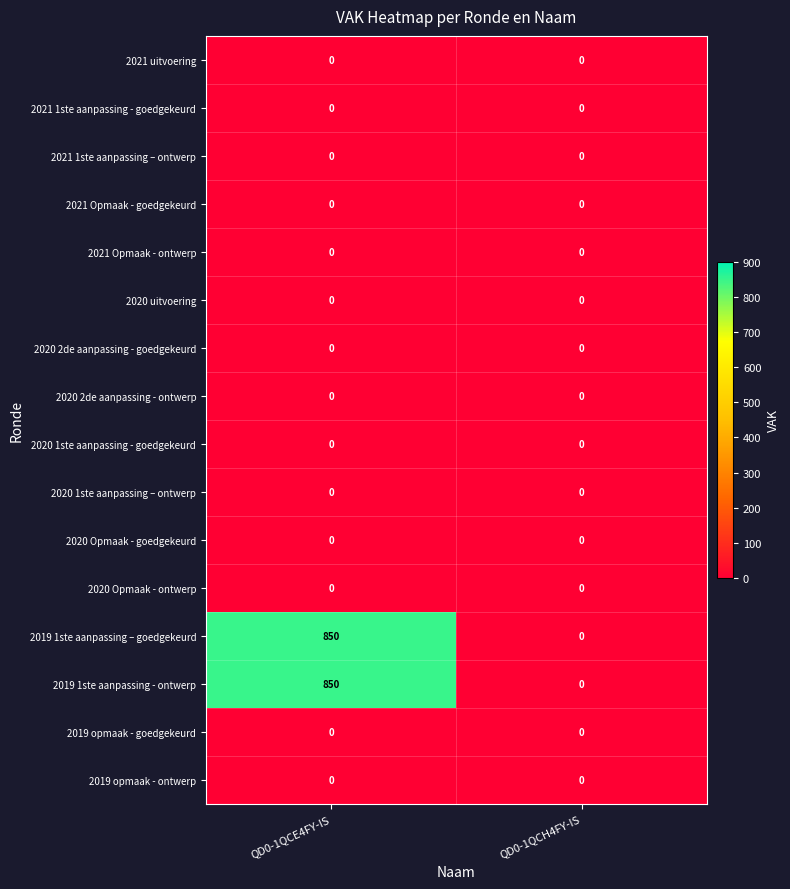

List the labels in order of 2019 1ste aanpassing – goedgekeurd value, largest first.

QD0-1QCE4FY-IS, QD0-1QCH4FY-IS